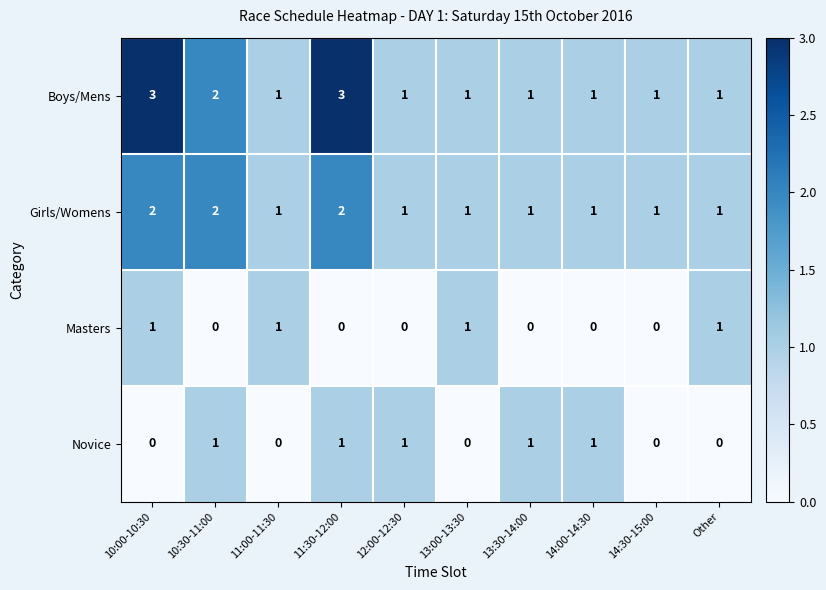

What is the maximum value shown in the chart?

3